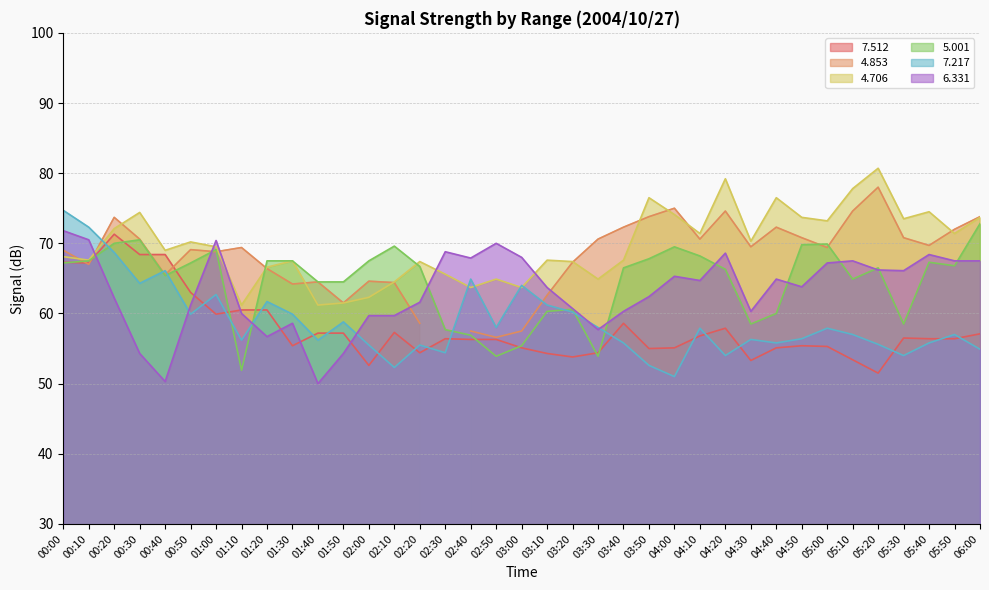

Where does the   7.512 series first go above 56?

00:00